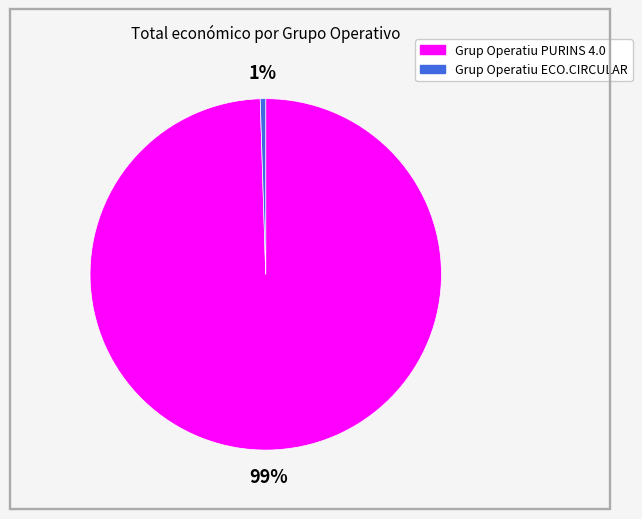

To the nearest percent, what percentage of the pie is Grup Operatiu PURINS 4.0?

99%